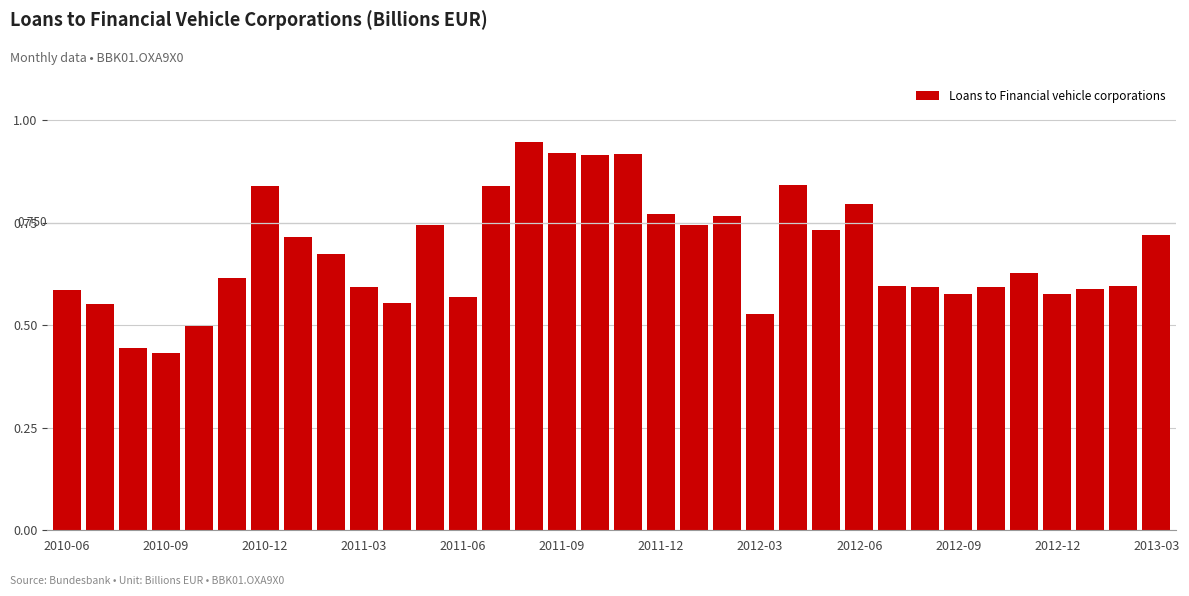

How many series are shown in this chart?

1